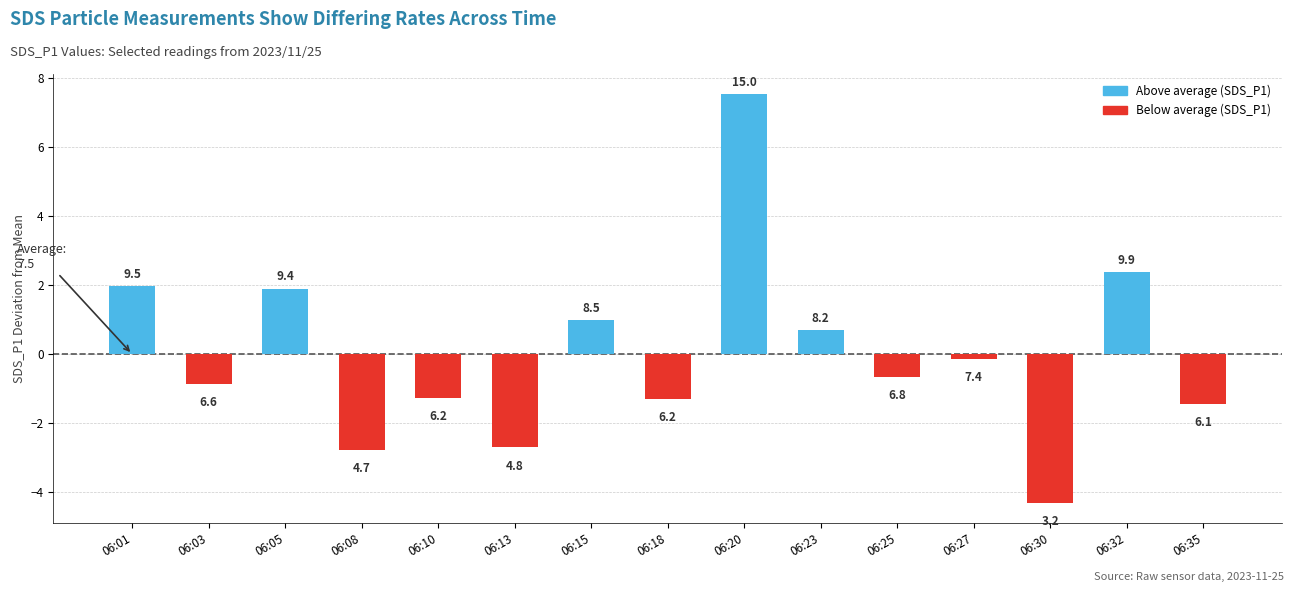

What is the smallest value displayed?

-4.3